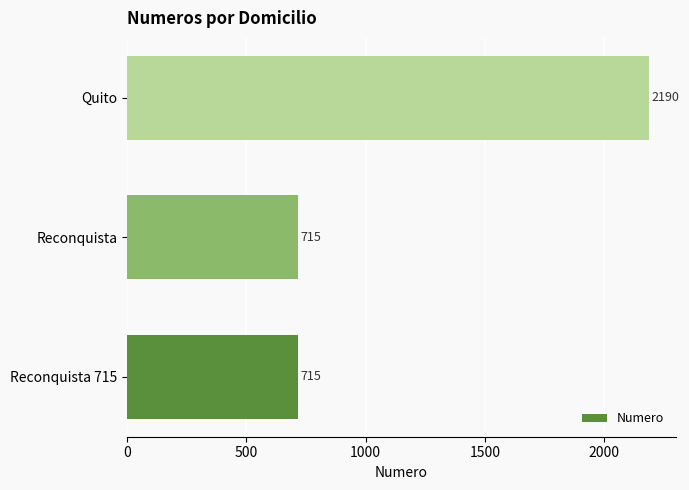

What is the minimum value shown in the chart?

715